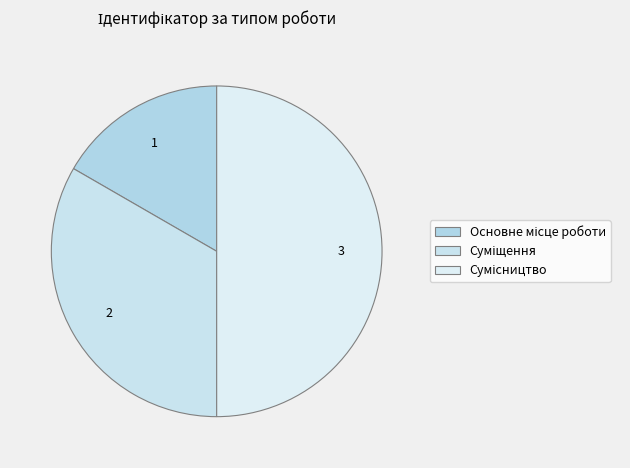

What percentage is the Основне місце роботи slice, to the nearest percent?

17%